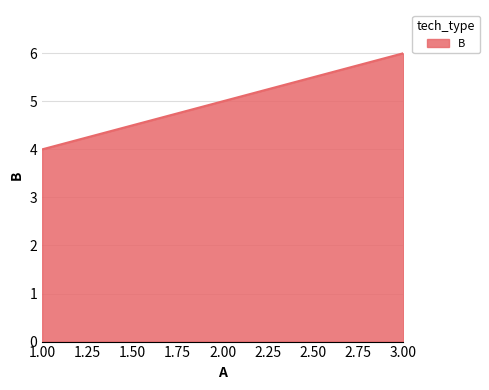

Between 3.00 and 1.00, which is larger?

3.00